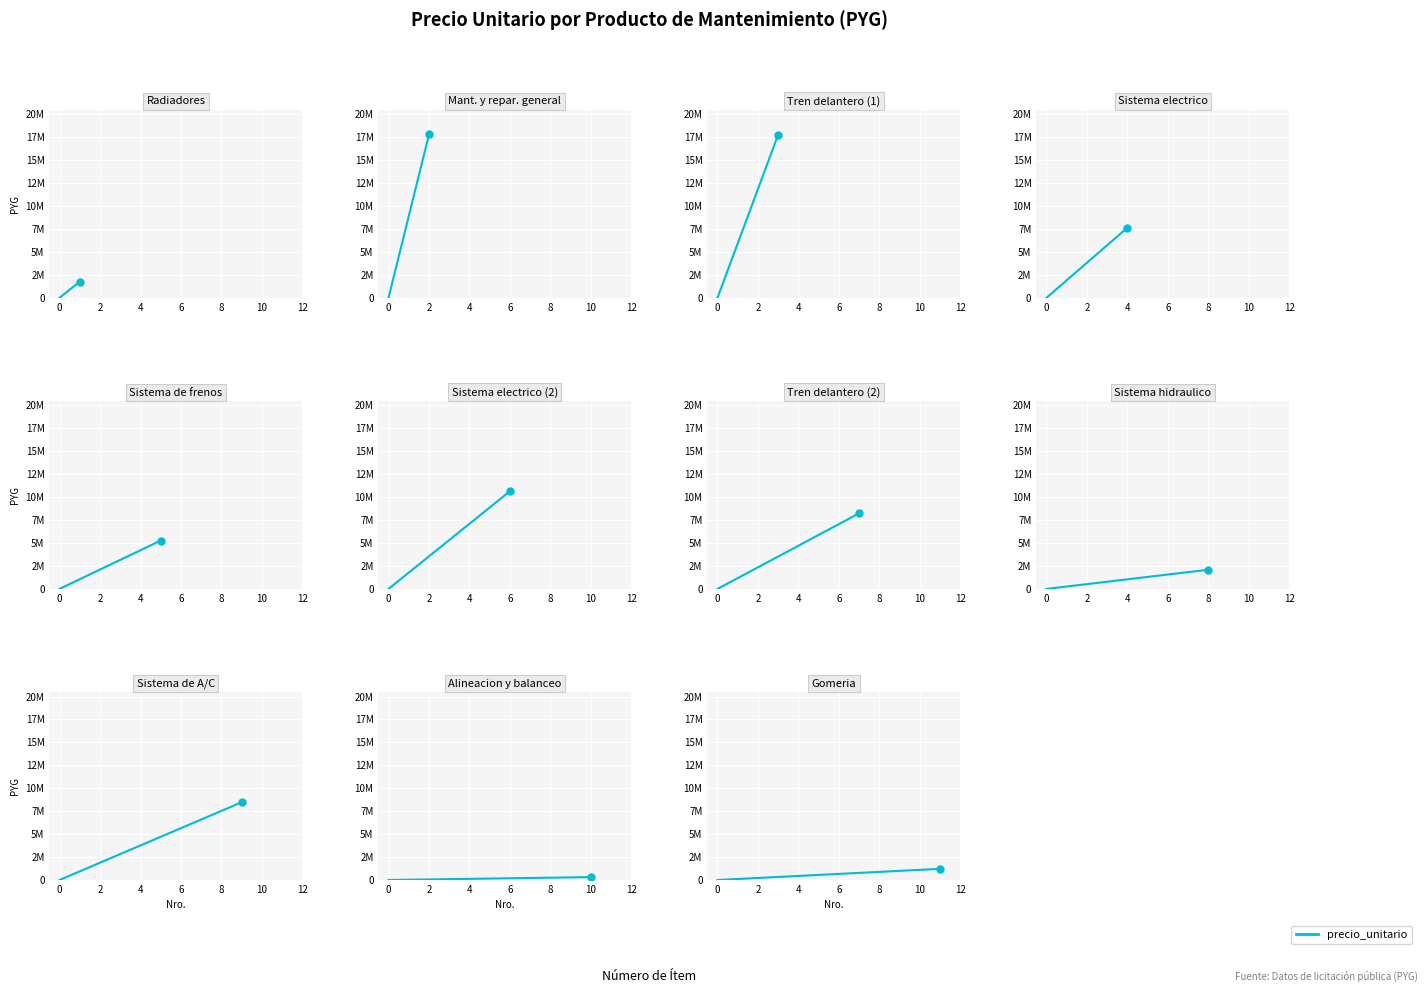

Approximately how many times larger is the value at 7 compared to 8?

3.9